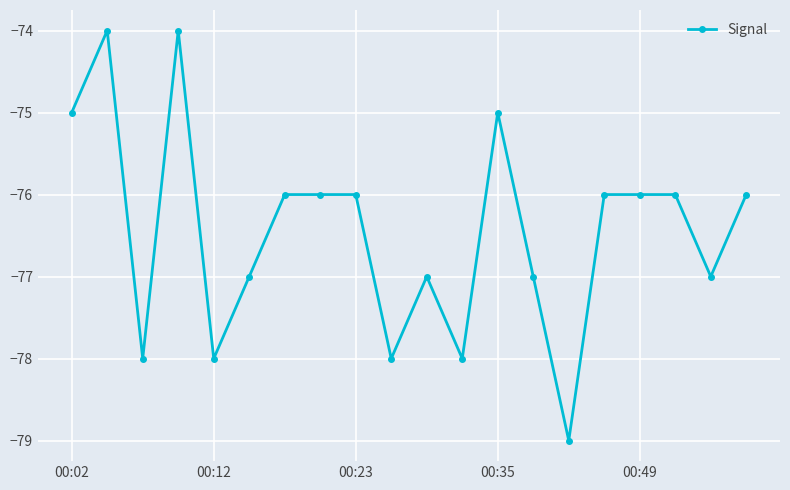

What is the value of the 17th point from the left?

-76